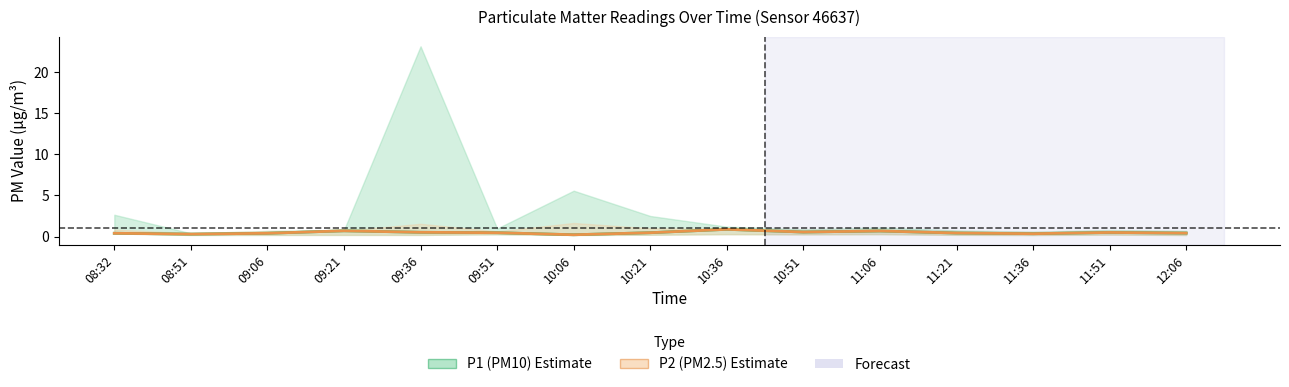

True or false: P1 (PM10) has more than 0 interior local peaks.

True